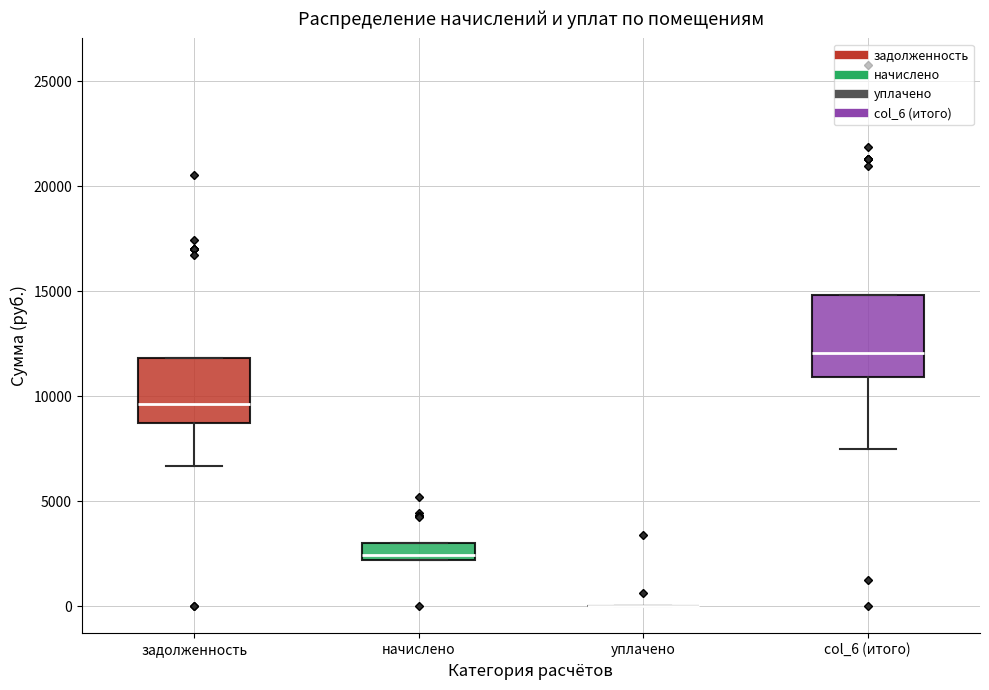

Reading left to right, transcribe this box plot: for each box, give where its median line is, the range the box spans, and where its two whiskers end, as read against the y-axis. The values are not printed on the chart, so give them approximately, as read against the axis.

задолженность: median 9500, box 8500 to 12000, whiskers 6500 to 12000
начислено: median 2500, box 2000 to 3000, whiskers 2000 to 3000
уплачено: box collapsed to a line at 0, whiskers 0 to 0
col_6 (итого): median 12000, box 11000 to 15000, whiskers 7500 to 15000